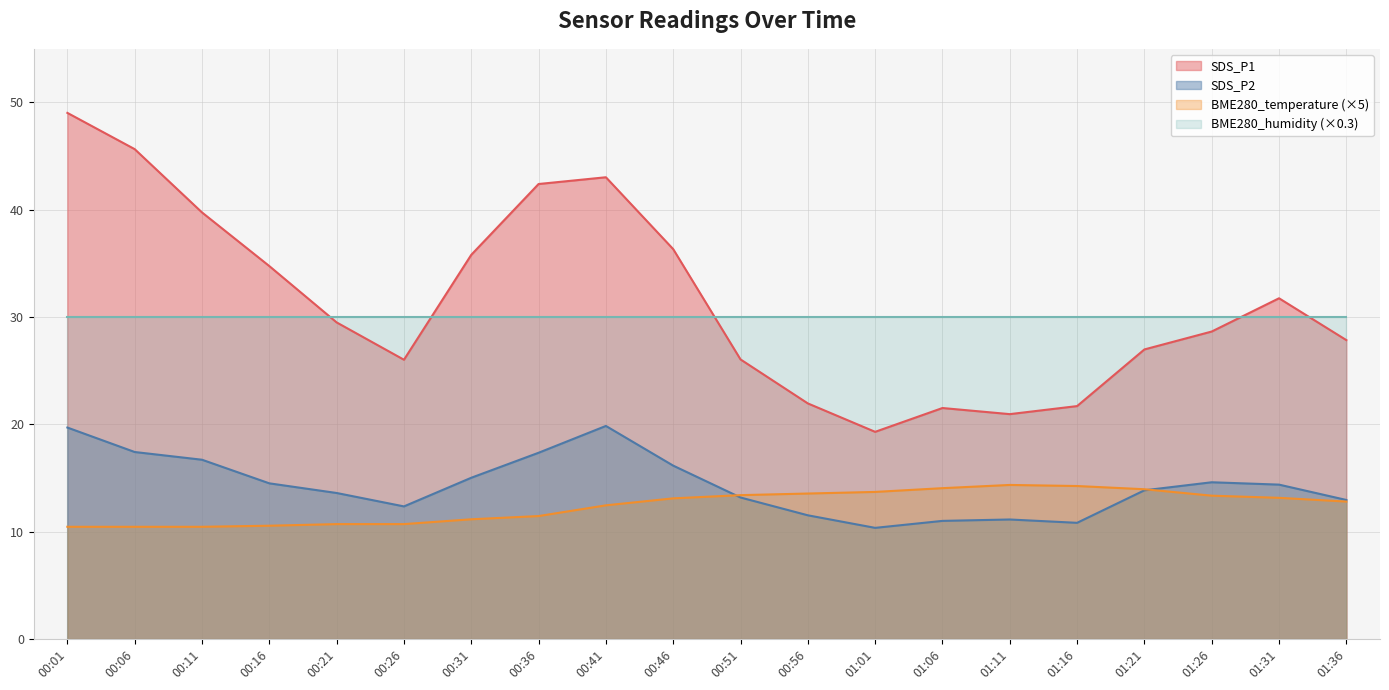

Is it true that SDS_P2 equals 19.9 at 00:41?

True